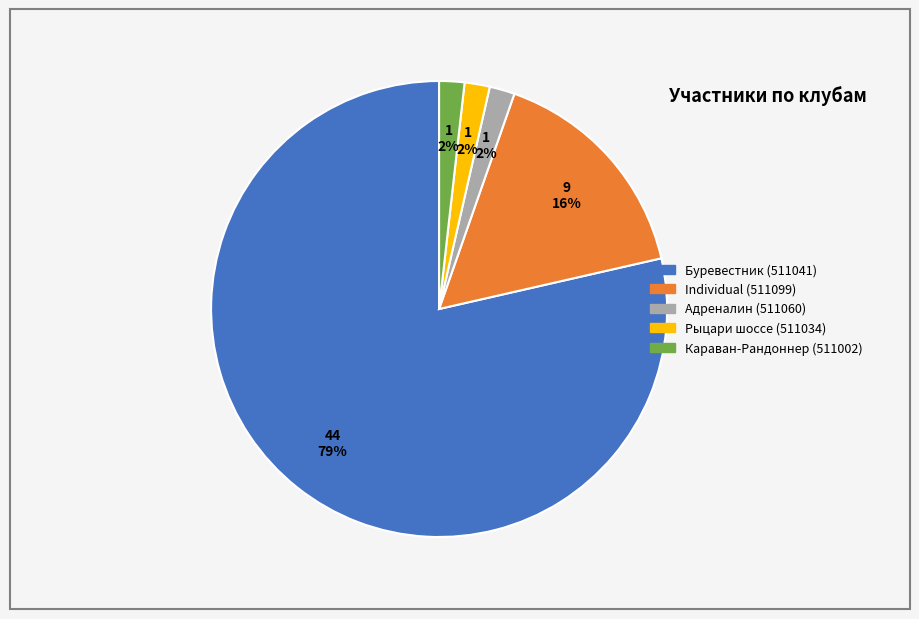

Is Буревестник (511041) the majority of the pie?

Yes